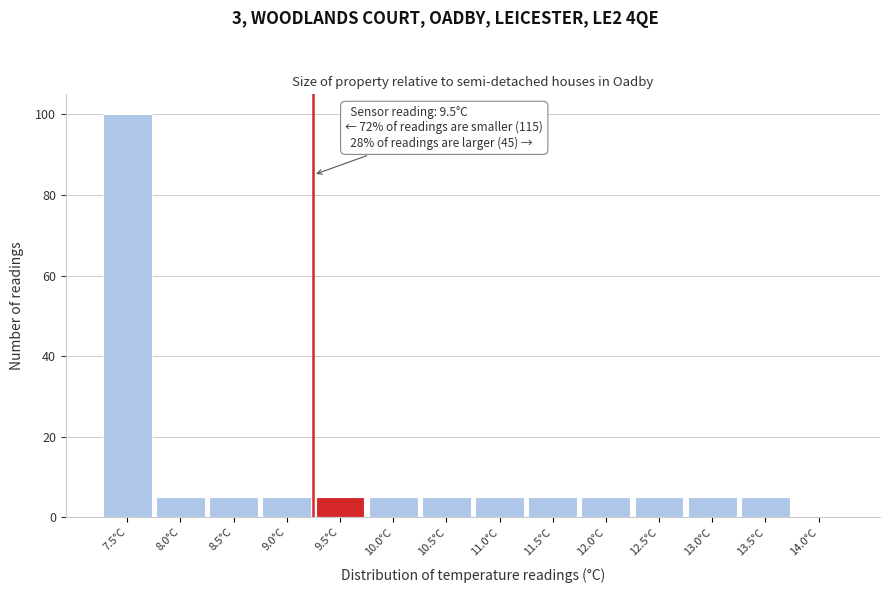

Reading left to right, extract all data points from this chart.

7.5°C=100	8.0°C=5	8.5°C=5	9.0°C=5	9.5°C=5	10.0°C=5	10.5°C=5	11.0°C=5	11.5°C=5	12.0°C=5	12.5°C=5	13.0°C=5	13.5°C=5	14.0°C=0